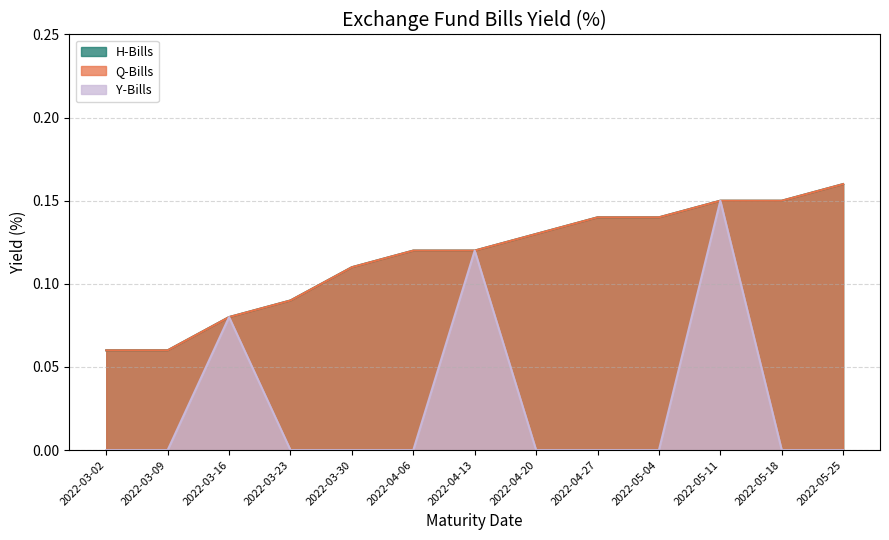

Count the H-Bills values in the range 0 to 1.

13